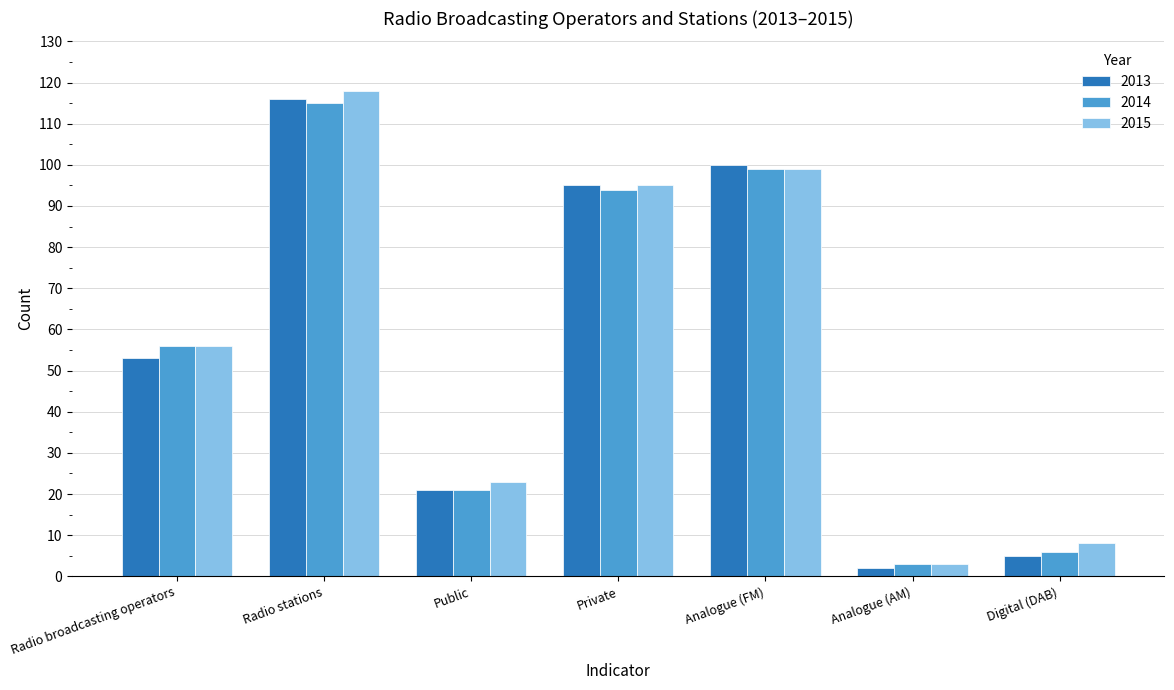

How many bars are there in each group?

3